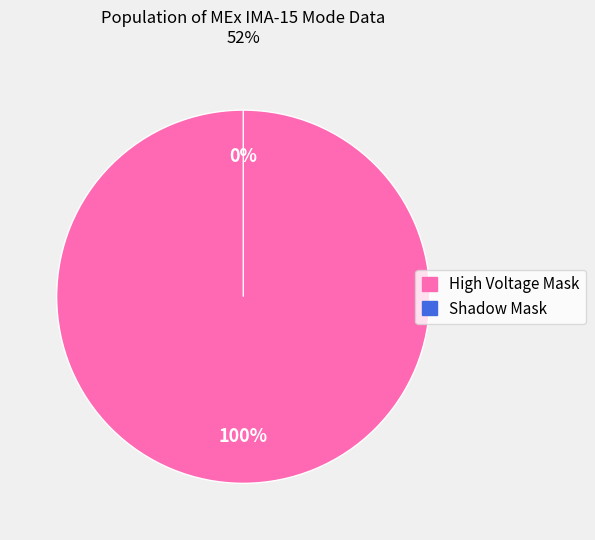

Is there any slice that represents more than half of the pie?

Yes